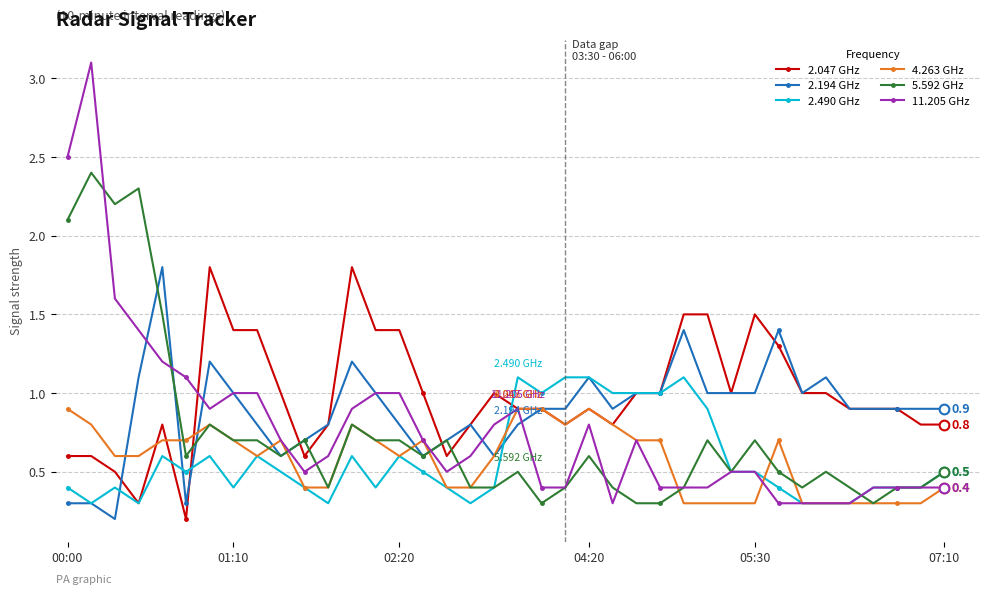

Which series has the widest spread of values?

11.205 GHz